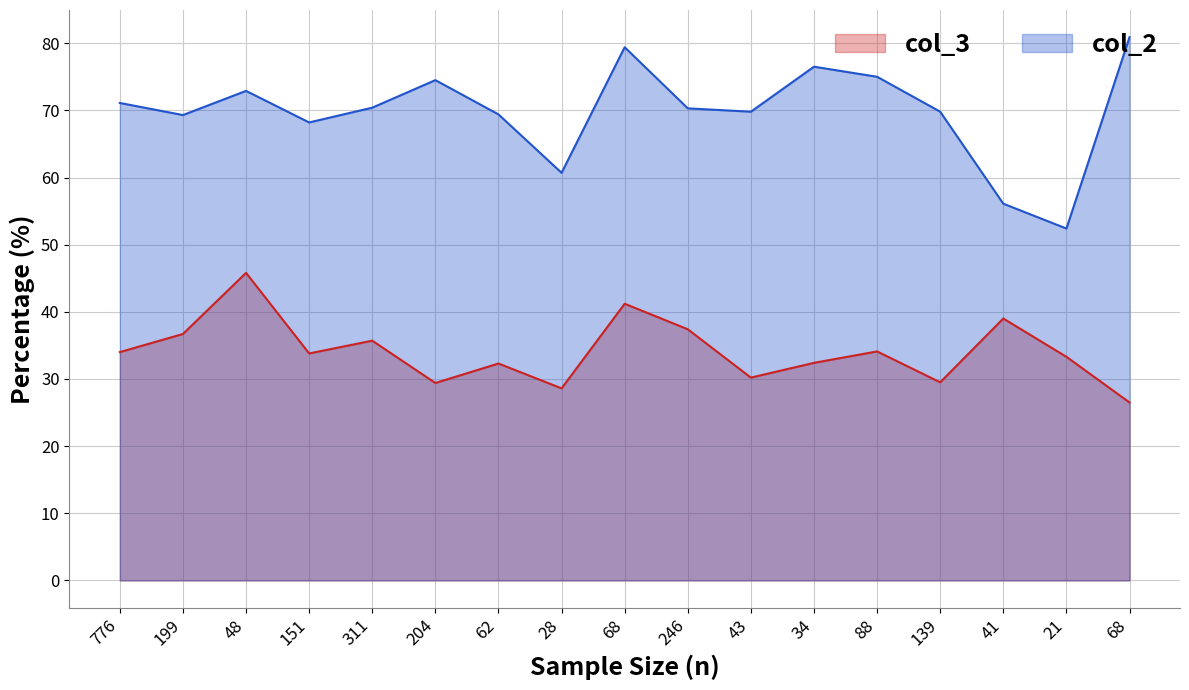

List the series in order of their peak value, highest first.

col_2, col_3